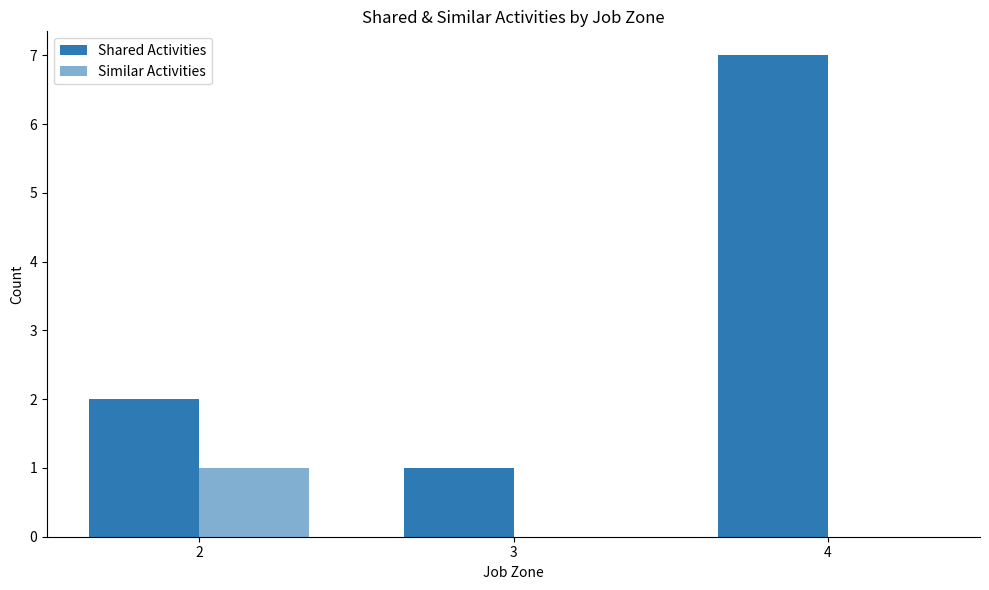

Reading left to right, extract all data points from this chart.

Shared Activities: 2=2	3=1	4=7
Similar Activities: 2=1	3=0	4=0